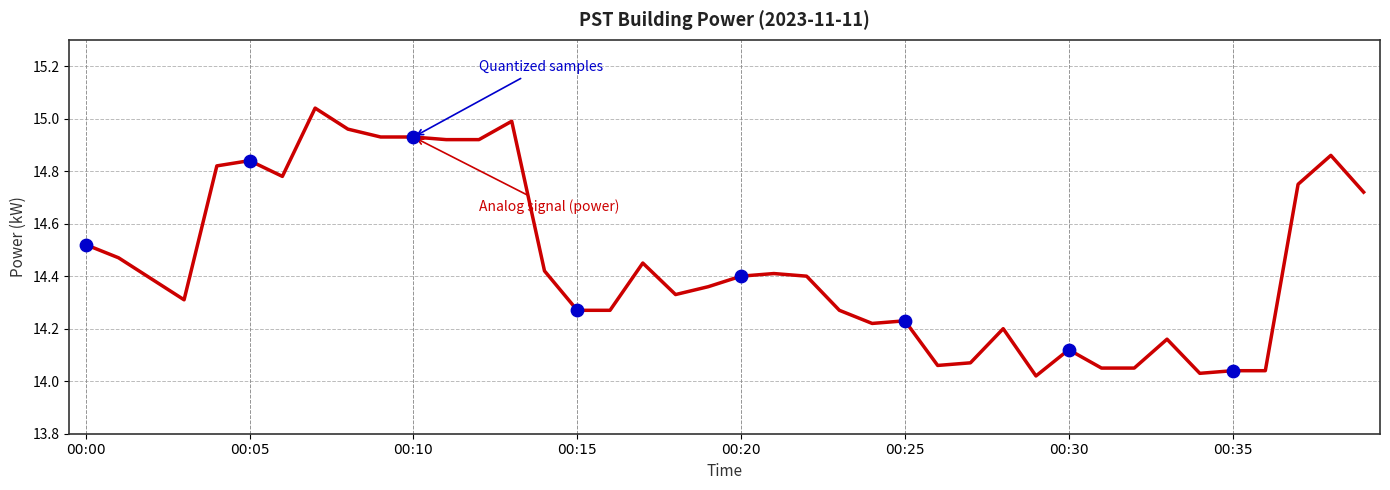

What is the difference between the maximum and minimum values?

1.0